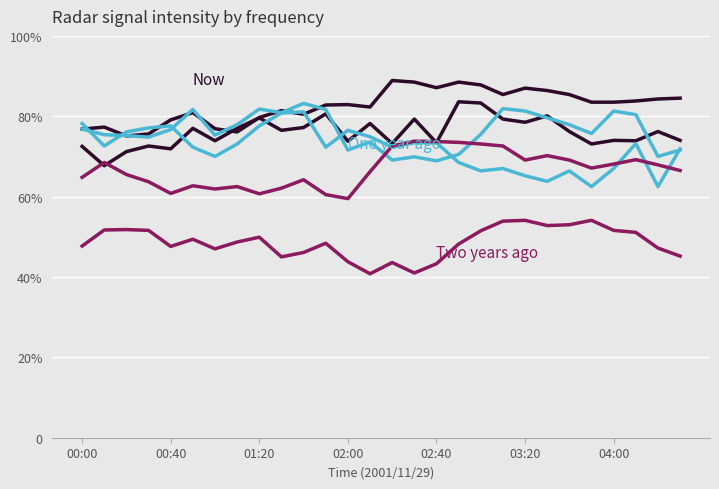

Does the chart display data point markers on the line(s)?

No